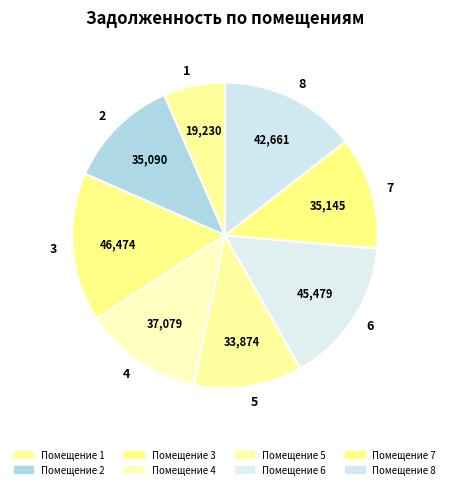

Which slice is the smallest?

1